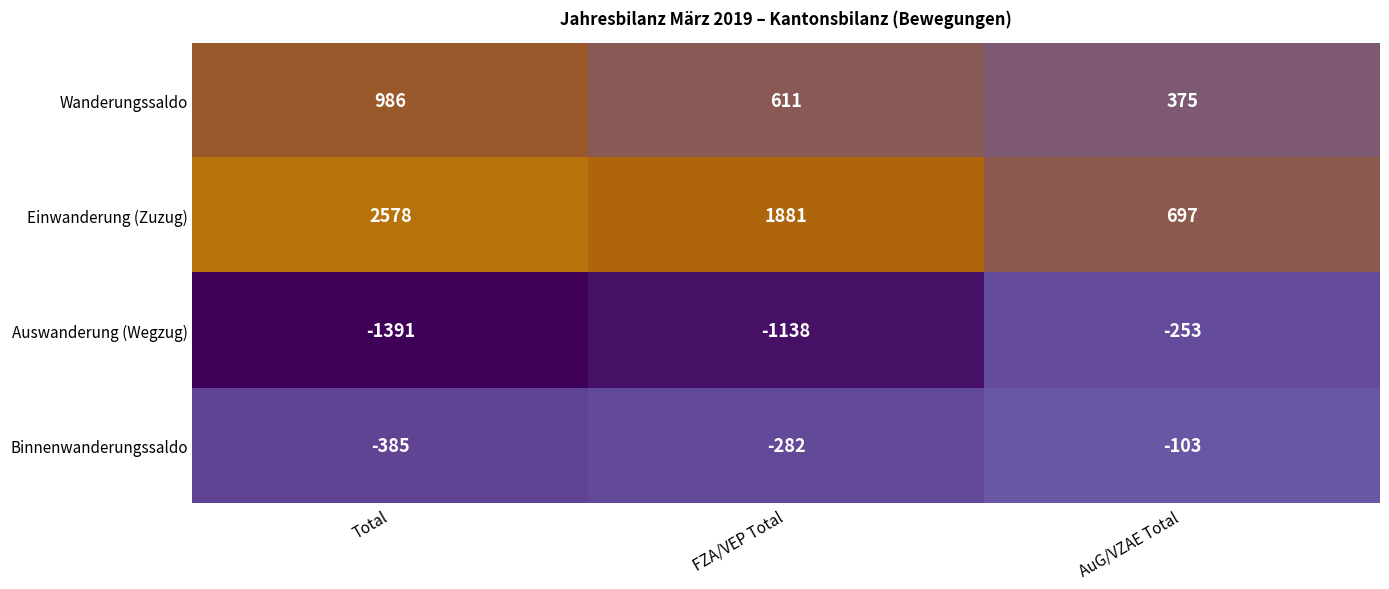

What is the minimum value for Wanderungssaldo?

375